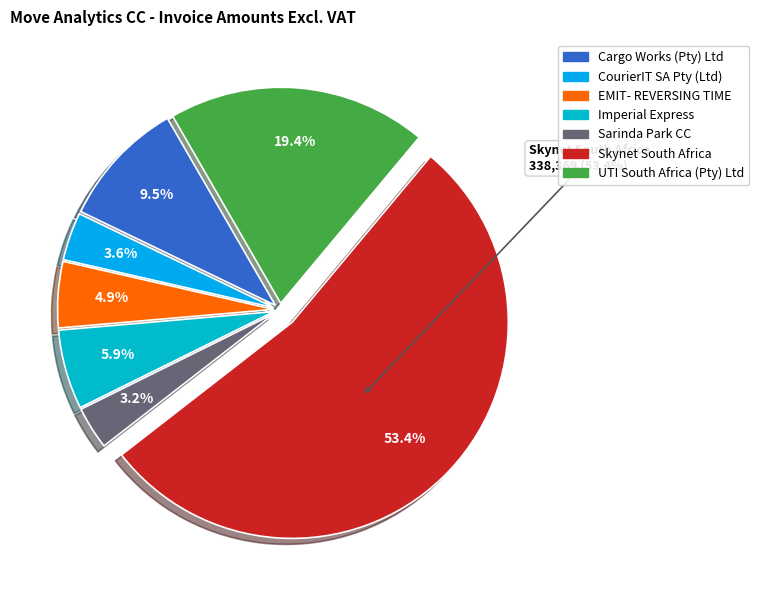

What is the ratio of the value at UTI South Africa (Pty) Ltd to the value at CourierIT SA Pty (Ltd)?

5.4